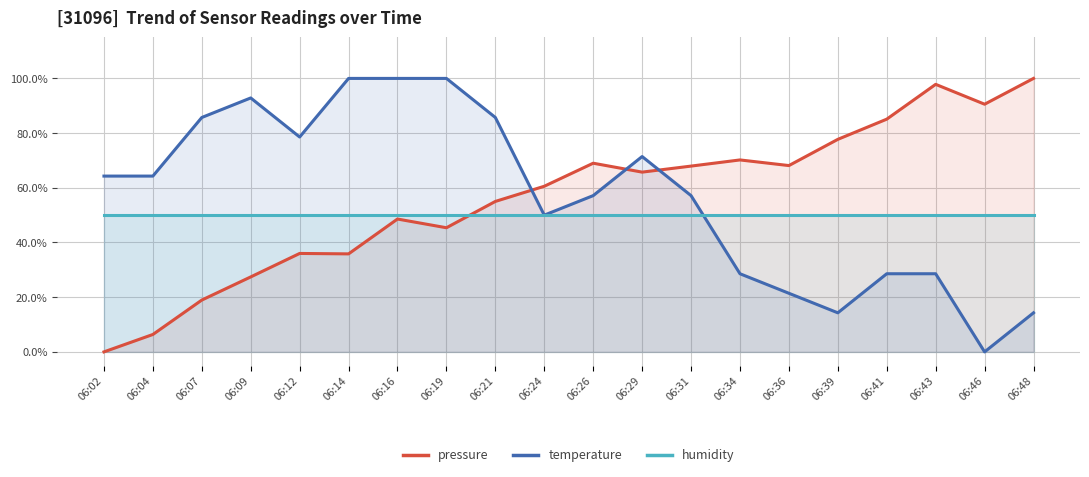

Rank the series at 06:46 from lowest to highest value.

temperature, humidity, pressure